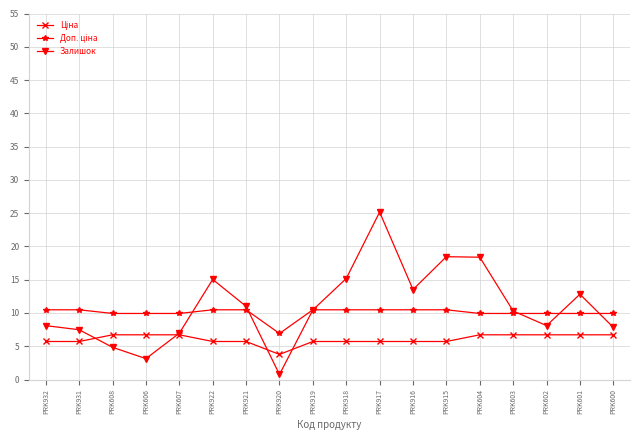

What is the label of the 6th point from the right?

PRK915